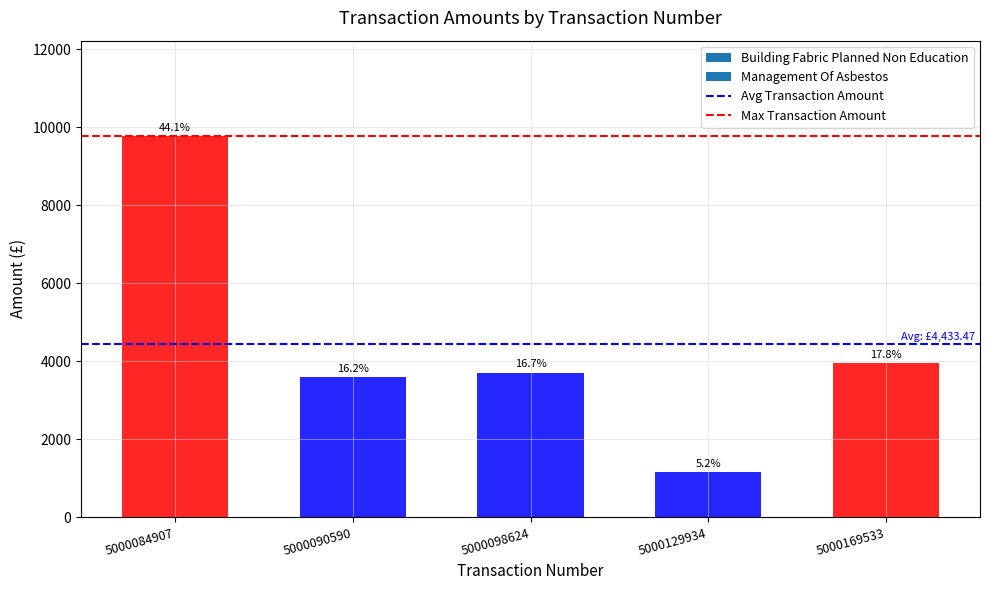

Approximately how many times larger is the value at 5000098624 compared to 5000090590?

1.0